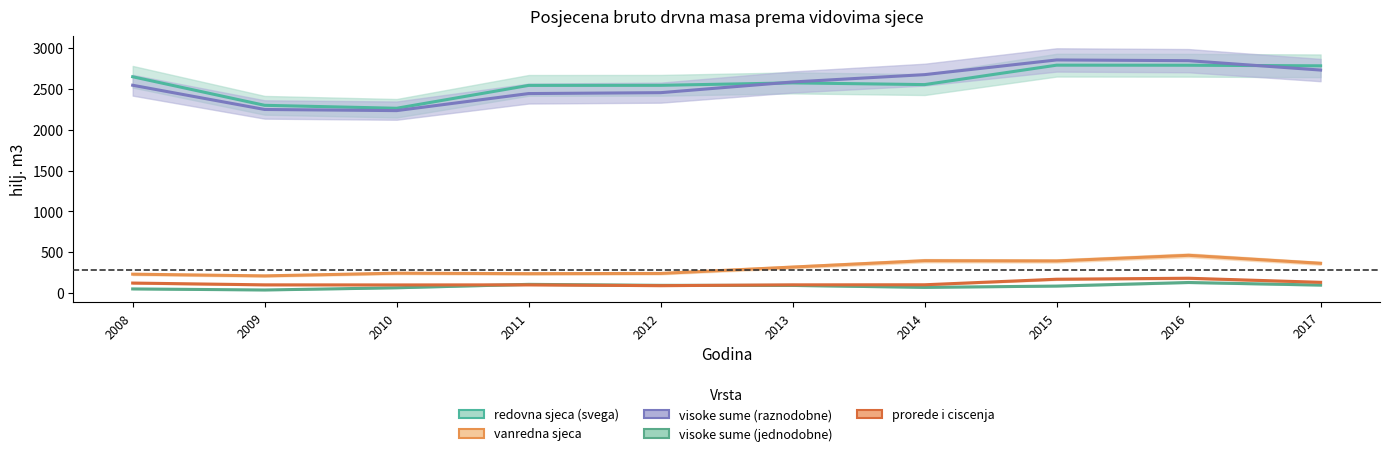

What is the value of the visoke sume (jednodobne) point at the 10th from the left?

97